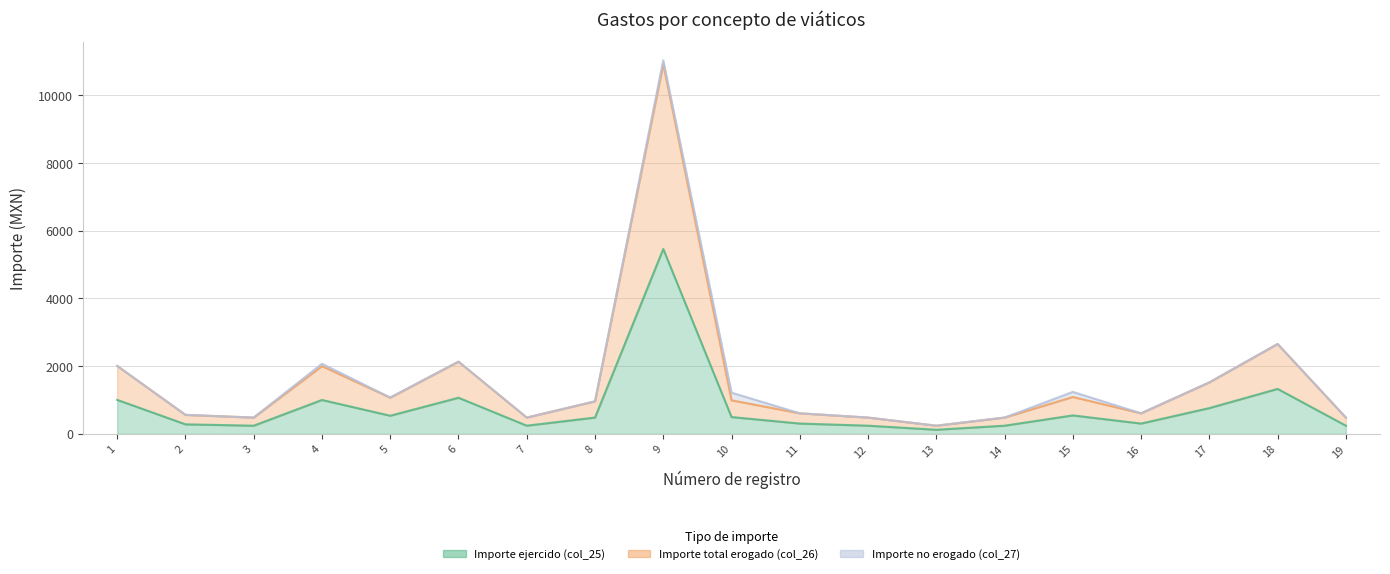

In Importe total erogado (col_26), how many points are higher than both neighbors (excluding endpoints)?

5